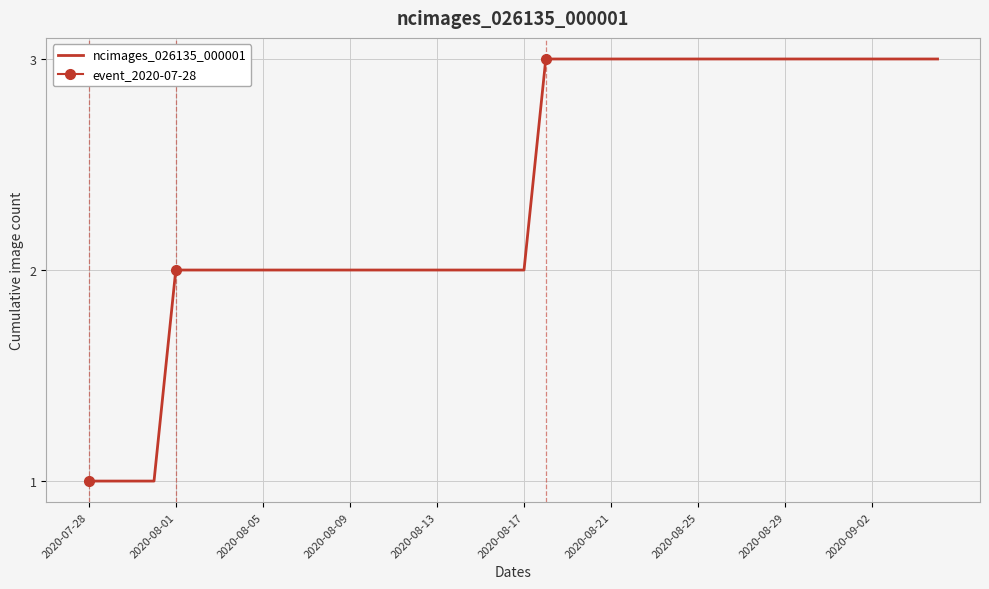

What is the sum of all values?

95